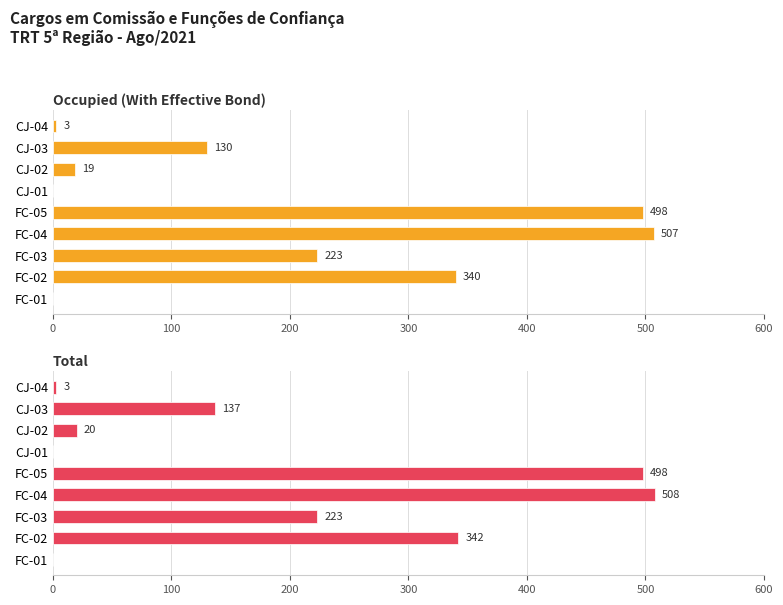

Between FC-01 and FC-03, which is larger?

FC-03